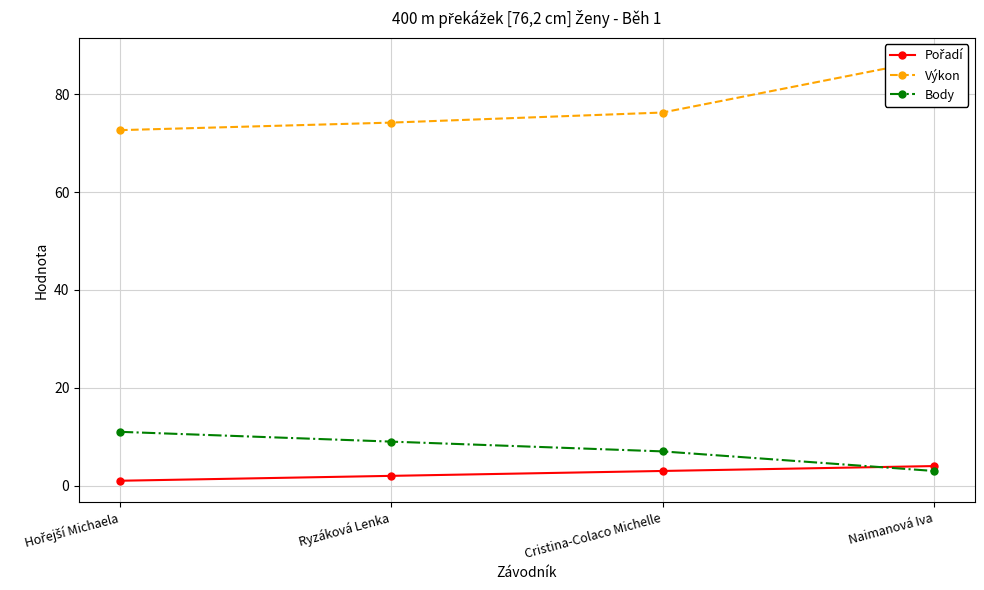

Rank the series by their maximum value, from lowest to highest.

Pořadí, Body, Výkon